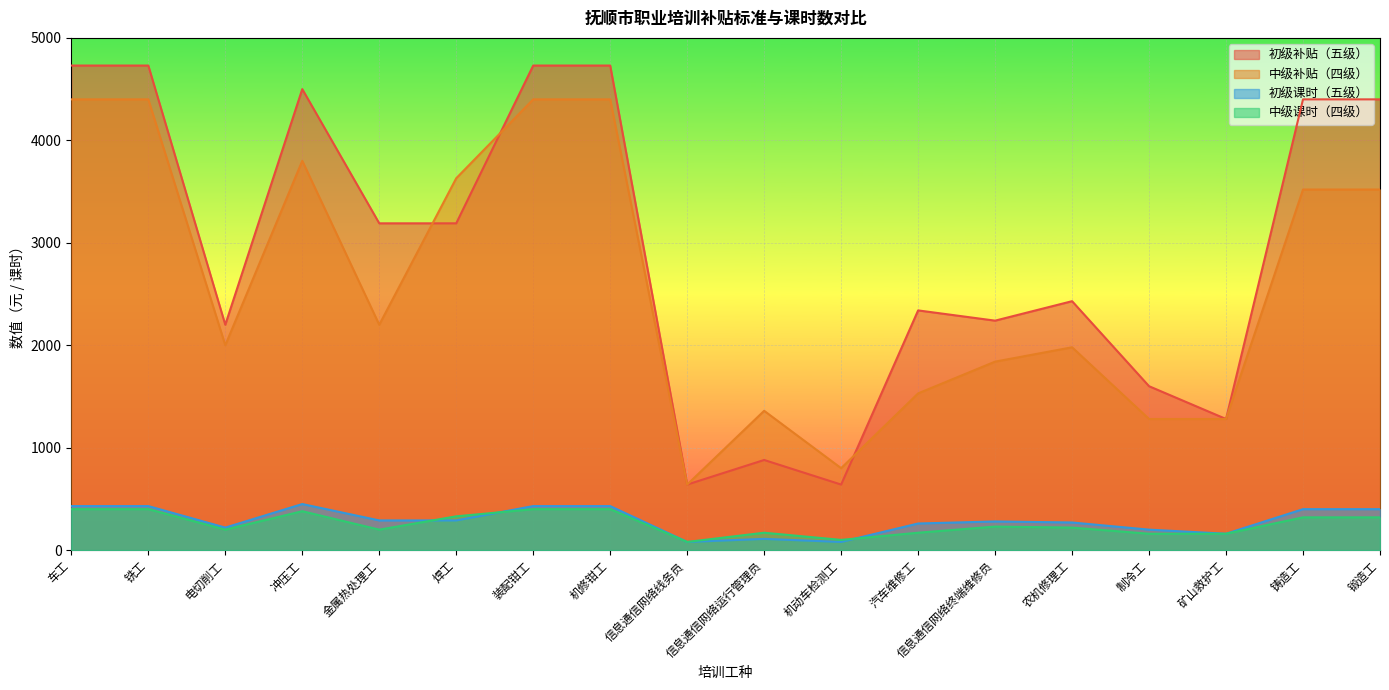

What is the average value of the 中级课时（四级） series?

258